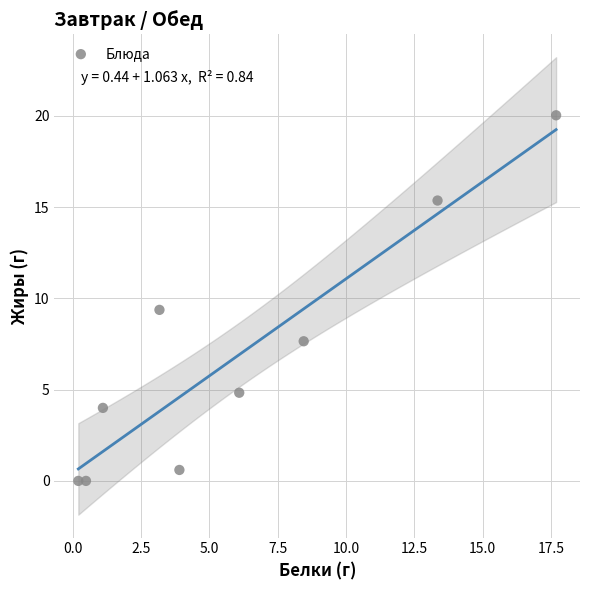

What is the average Y value?

6.9